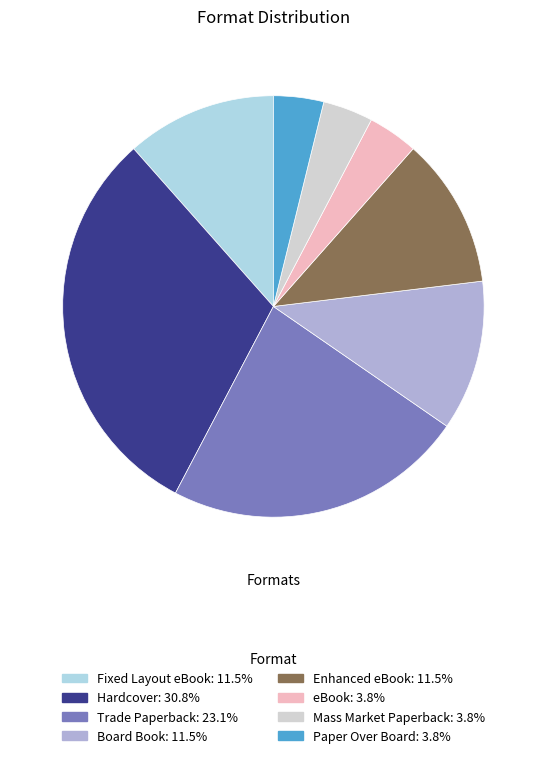

Do Mass Market Paperback and Hardcover together represent more than half of the pie?

No